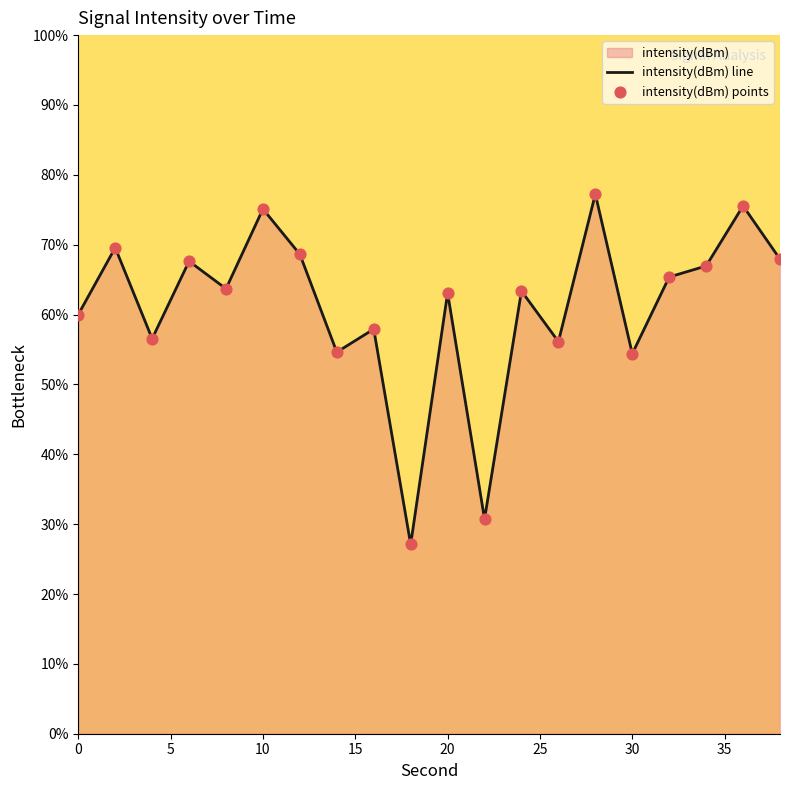

Which series contains the highest Y value?

intensity(dBm) line